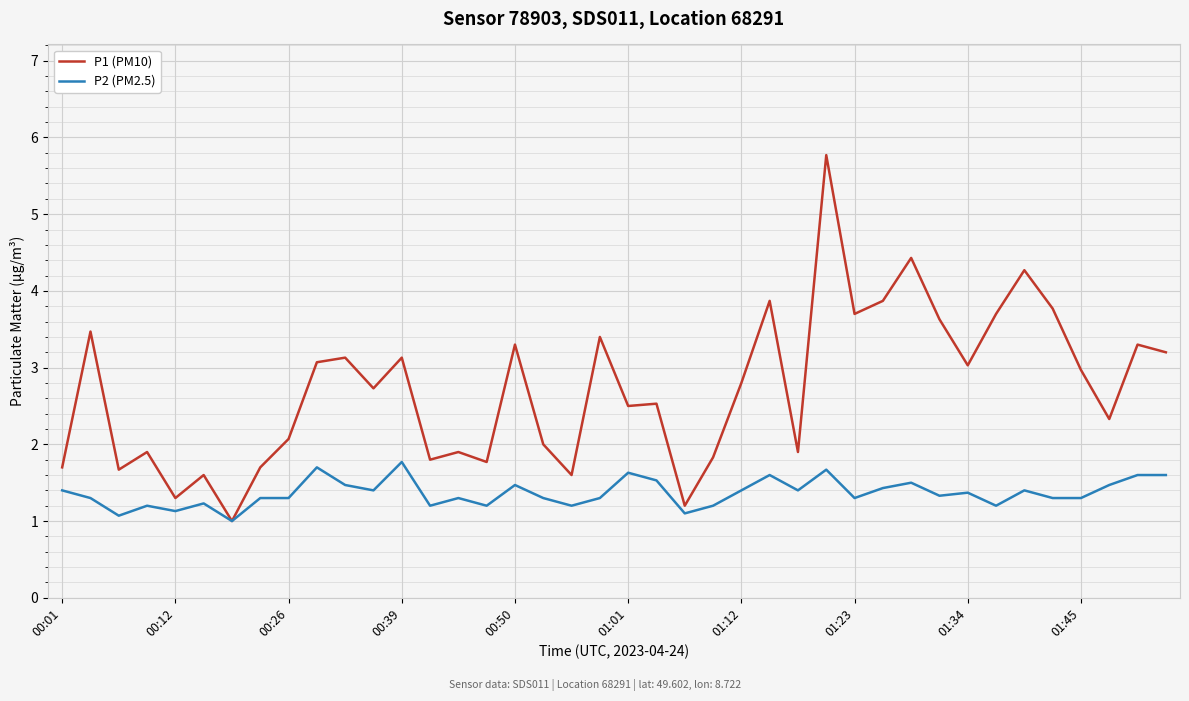

What is the minimum value for P2 (PM2.5)?

1.0